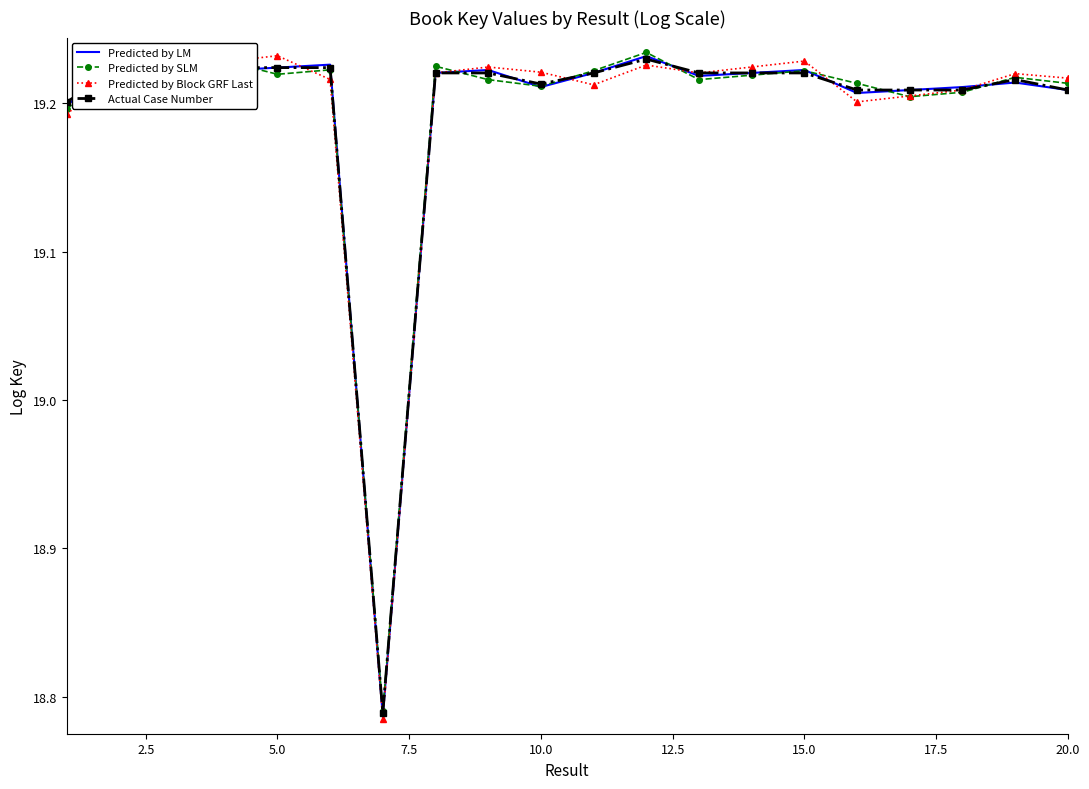

What is the highest value of the Predicted by LM series?

19.2